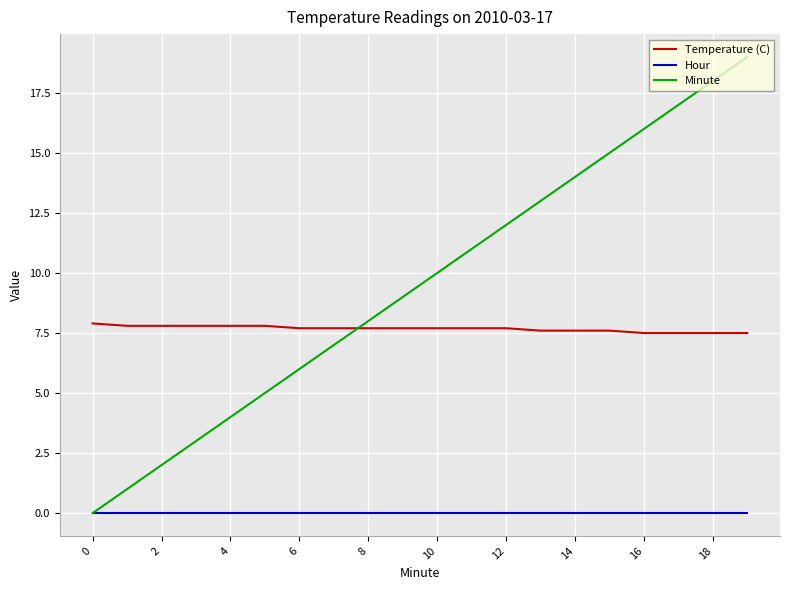

List the series in order of their overall mean, lowest first.

Hour, Temperature (C), Minute